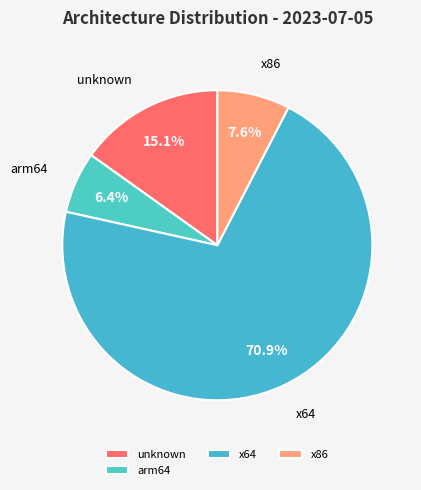

Which has a higher value, x86 or unknown?

unknown